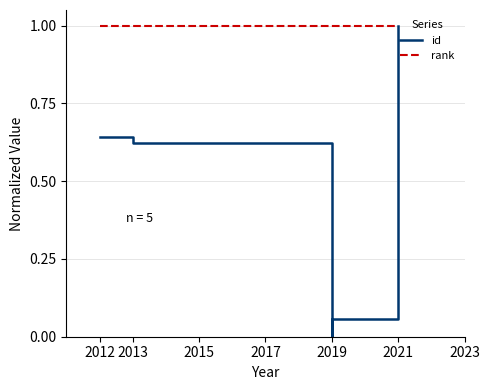

True or false: rank has a value of 0.6 at 2021.

False